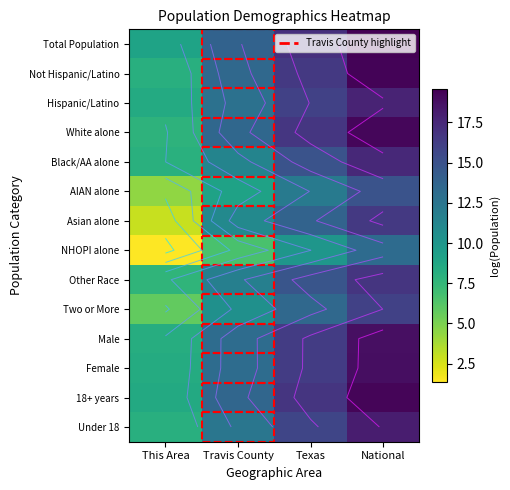

Between Texas and This Area, which is larger?

Texas